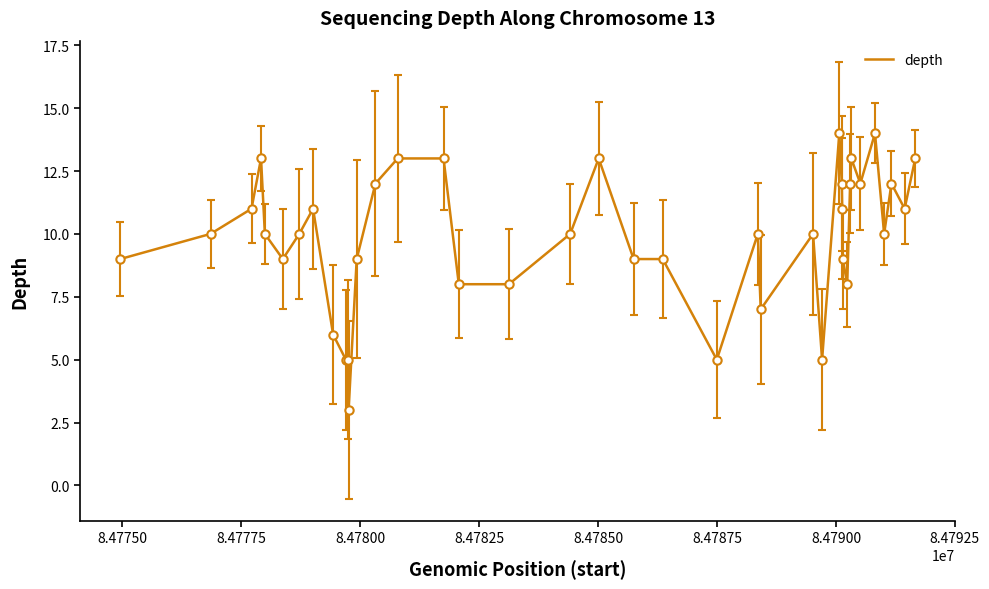

What is the smallest value displayed?

3